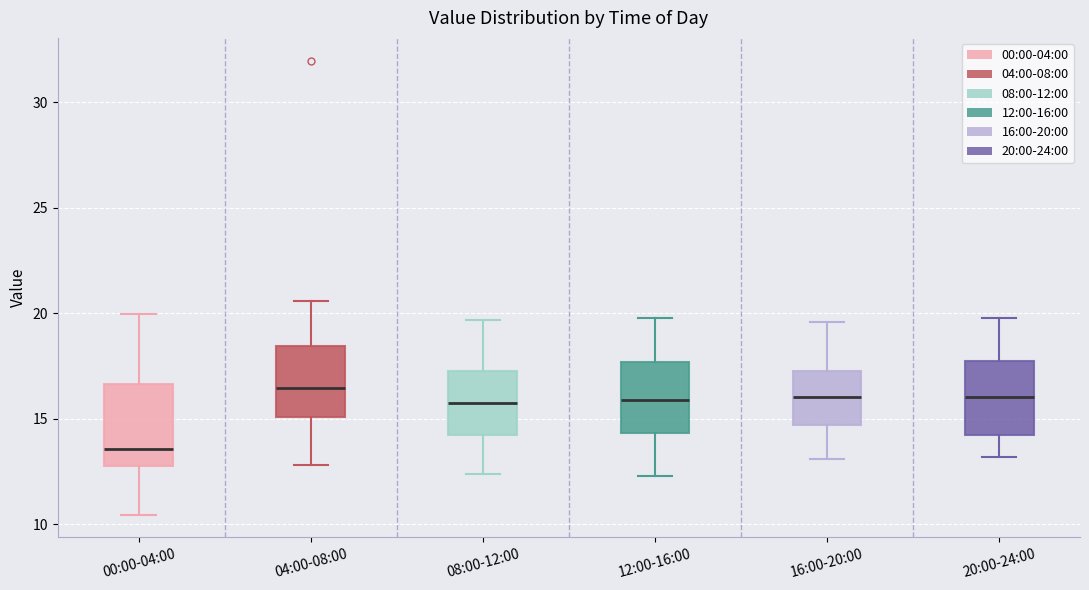

Reading left to right, transcribe this box plot: for each box, give where its median line is, the range the box spans, and where its two whiskers end, as read against the y-axis. The values are not printed on the chart, so give them approximately, as read against the axis.

00:00-04:00: median 13.5, box 12.5 to 16.5, whiskers 10.5 to 20.0
04:00-08:00: median 16.5, box 15.0 to 18.5, whiskers 13.0 to 20.5
08:00-12:00: median 16.0, box 14.5 to 17.5, whiskers 12.5 to 19.5
12:00-16:00: median 16.0, box 14.5 to 17.5, whiskers 12.5 to 20.0
16:00-20:00: median 16.0, box 14.5 to 17.5, whiskers 13.0 to 19.5
20:00-24:00: median 16.0, box 14.5 to 18.0, whiskers 13.0 to 20.0